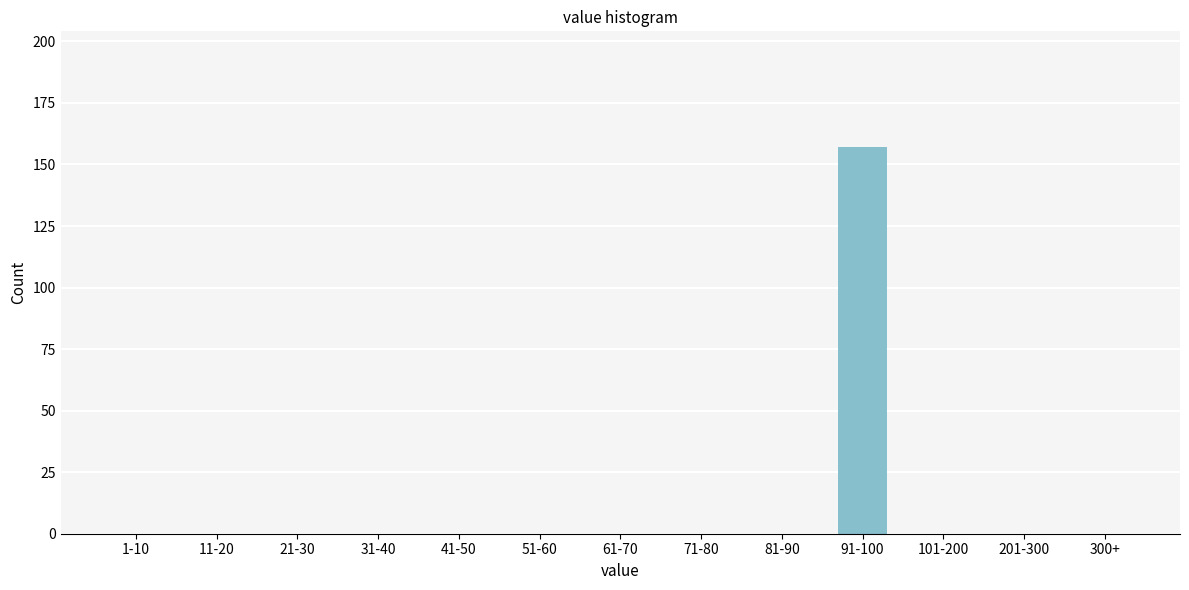

Reading left to right, what are all the values shown in this chart?

1-10=0	11-20=0	21-30=0	31-40=0	41-50=0	51-60=0	61-70=0	71-80=0	81-90=0	91-100=157	101-200=0	201-300=0	300+=0